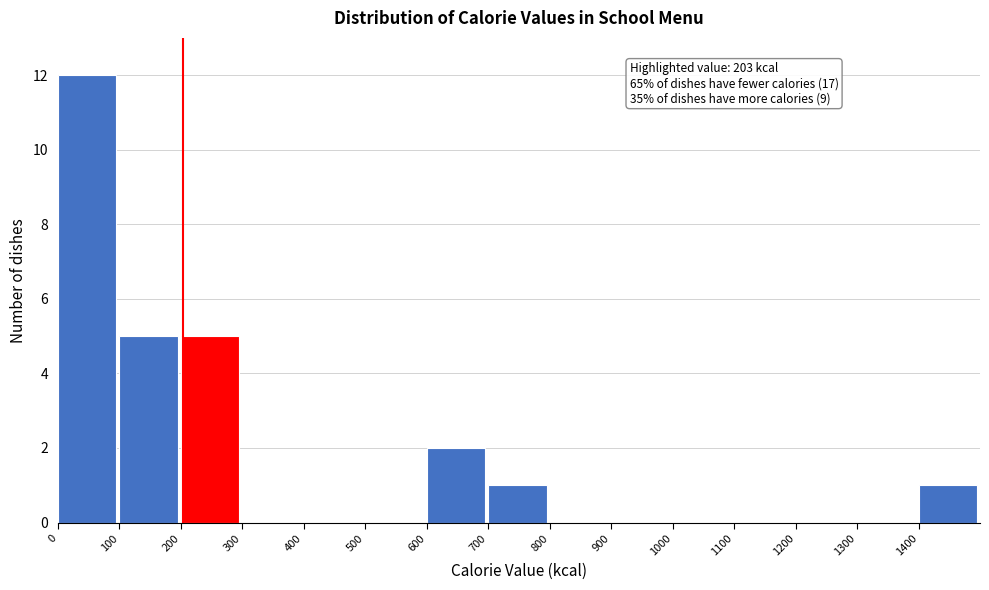

Over which range of the x-axis is the bar tallest?

0 to 100